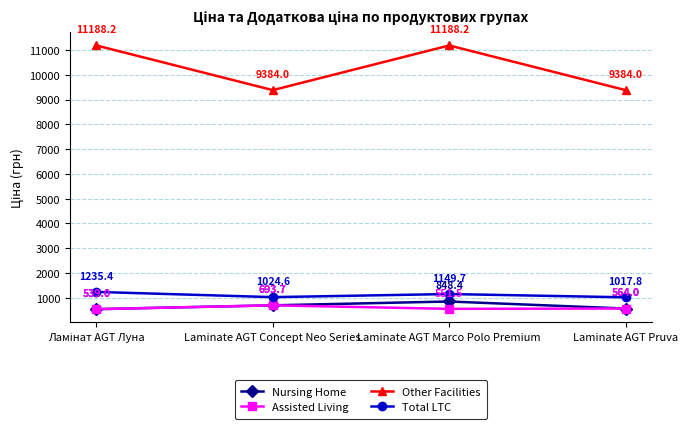

What is the label of the 2nd point from the right?

Laminate AGT Marco Polo Premium